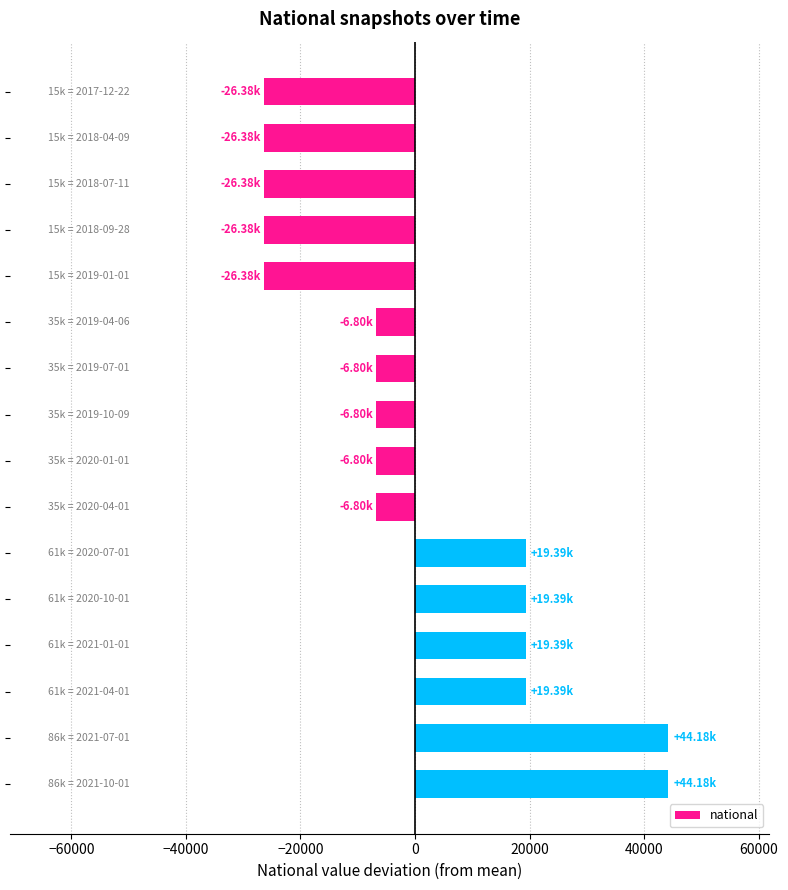

How many categories are shown in the chart?

16